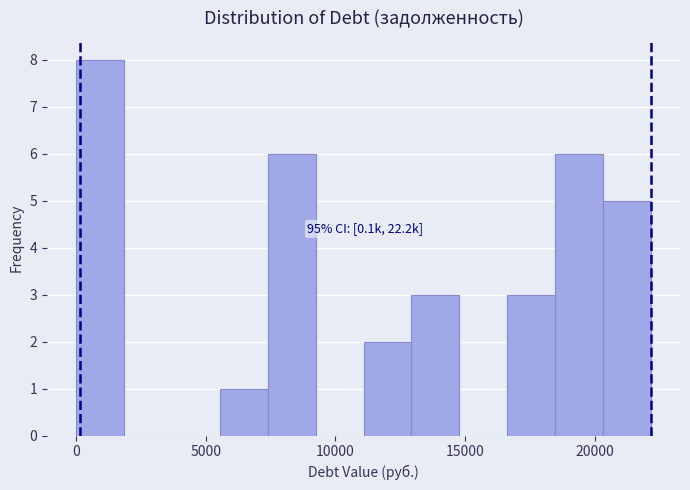

Around what value on the x-axis is the tallest bar? Give the approximate position of its centre, as read against the axis.

1000